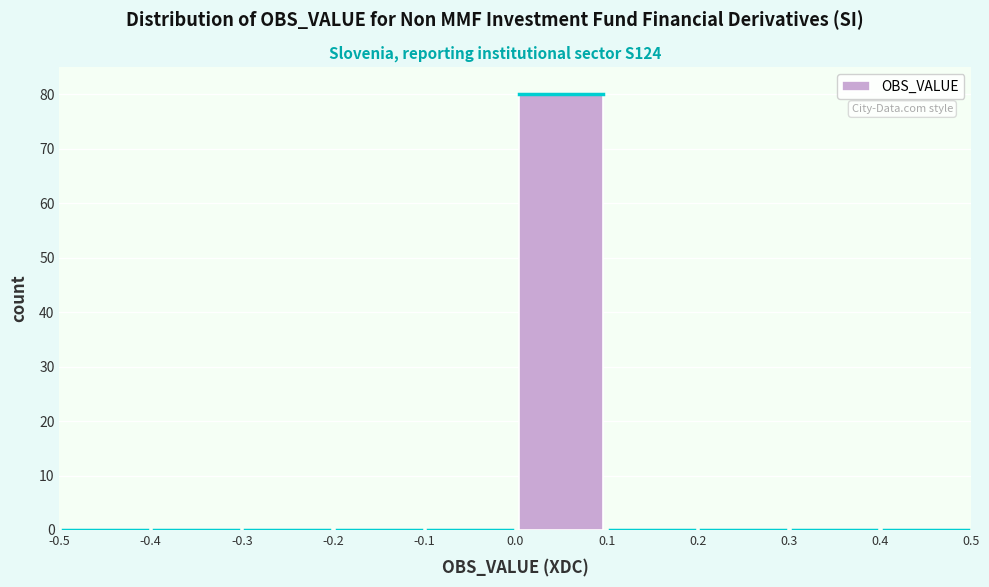

Which range on the x-axis has the tallest bar?

0.0 to 0.1